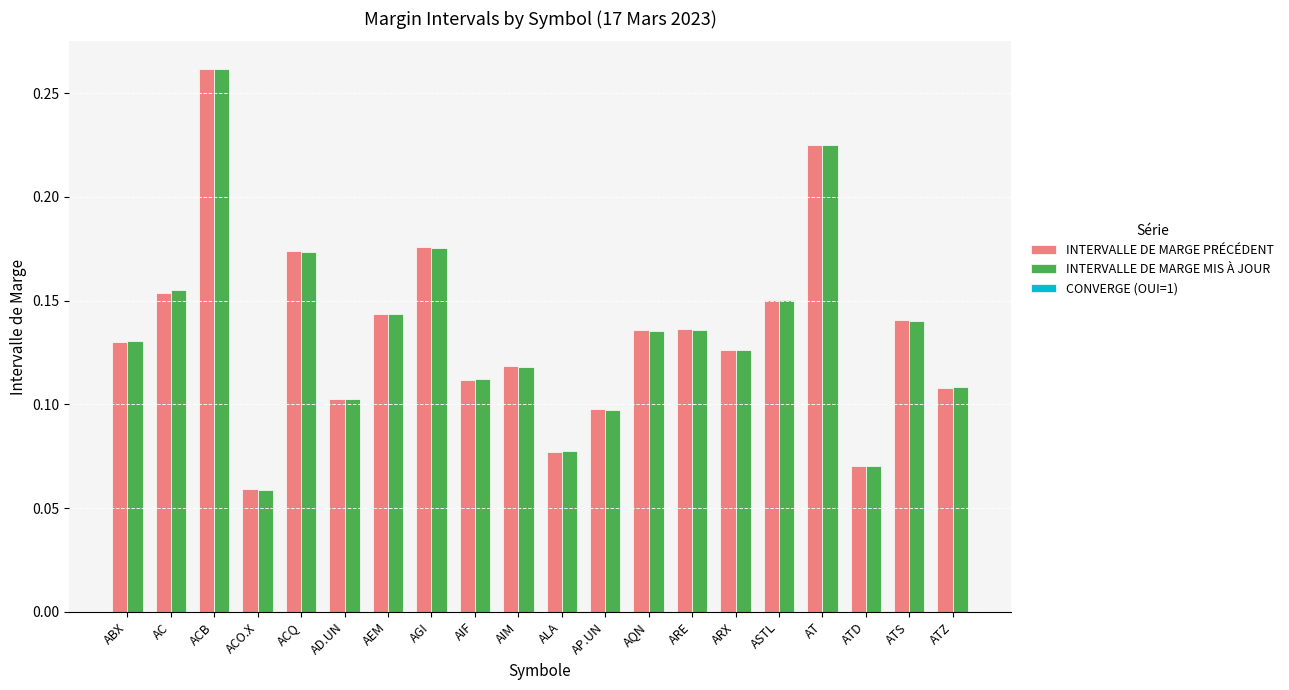

Which label corresponds to the largest value in the chart?

ACB